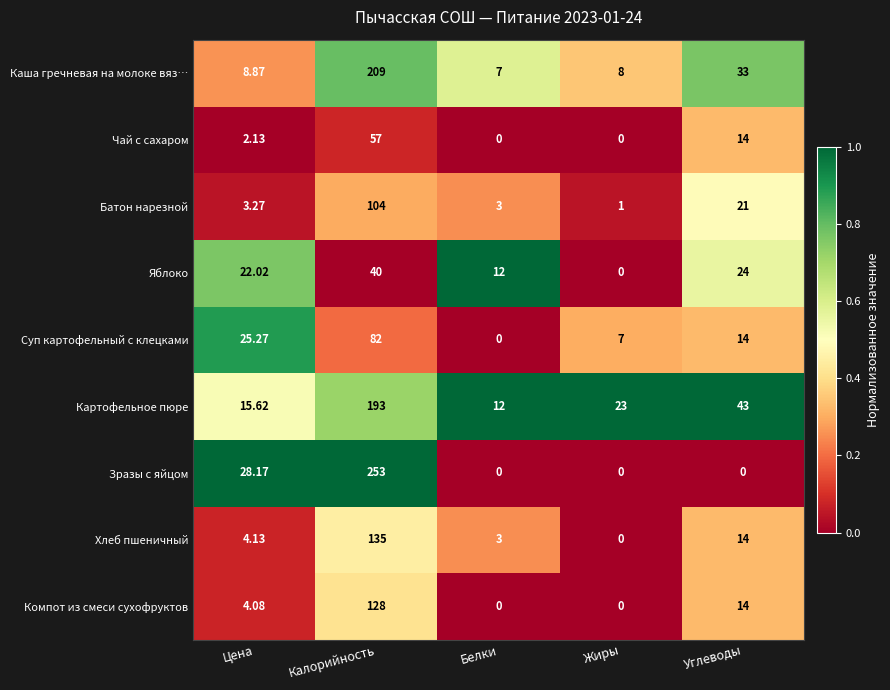

At how many categories does at least one series exceed 0?

5